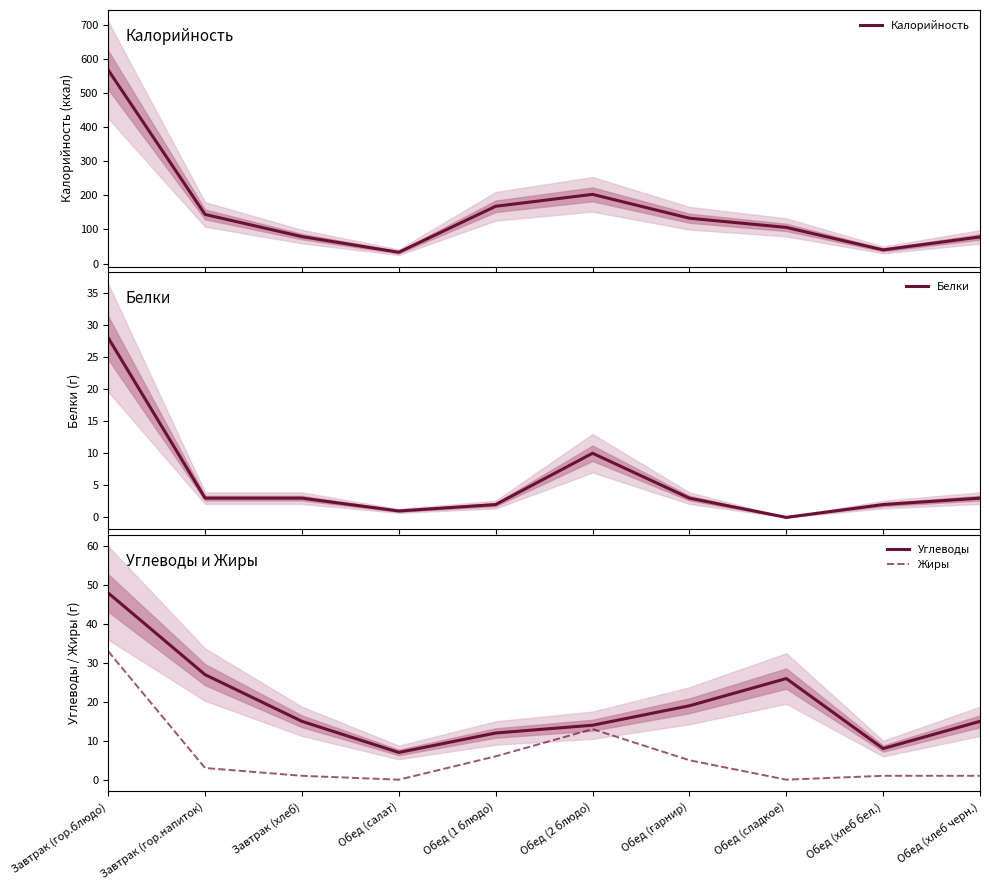

Rank the categories by Калорийность value from highest to lowest.

Завтрак (гор.блюдо), Обед (2 блюдо), Обед (1 блюдо), Завтрак (гор.напиток), Обед (гарнир), Обед (сладкое), Завтрак (хлеб), Обед (хлеб черн.), Обед (хлеб бел.), Обед (салат)